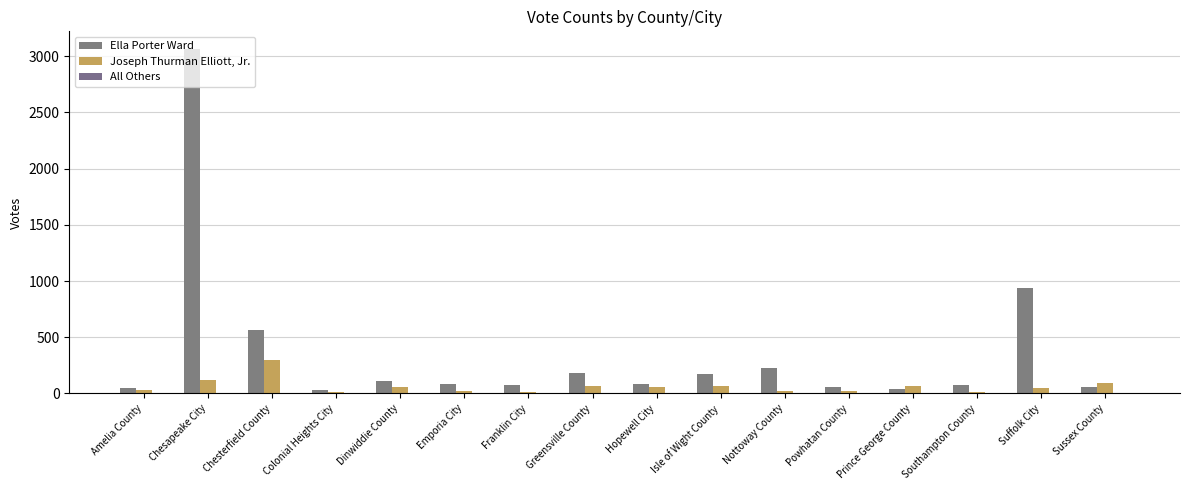

List the labels in order of All Others value, smallest first.

Amelia County, Colonial Heights City, Dinwiddie County, Franklin City, Greensville County, Hopewell City, Isle of Wight County, Nottoway County, Powhatan County, Prince George County, Southampton County, Suffolk City, Sussex County, Chesterfield County, Chesapeake City, Emporia City